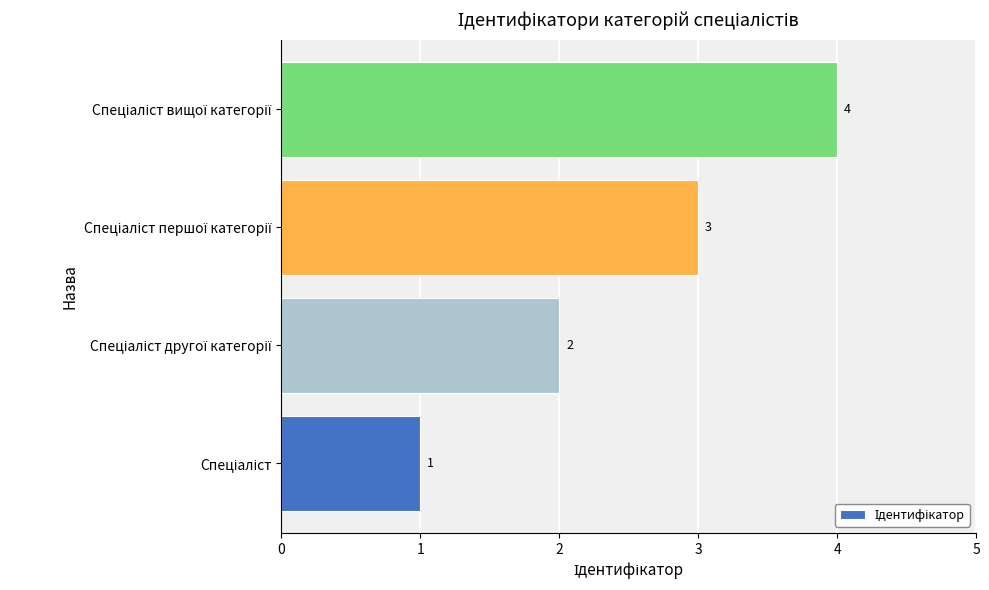

Count the number of categories in the chart.

4